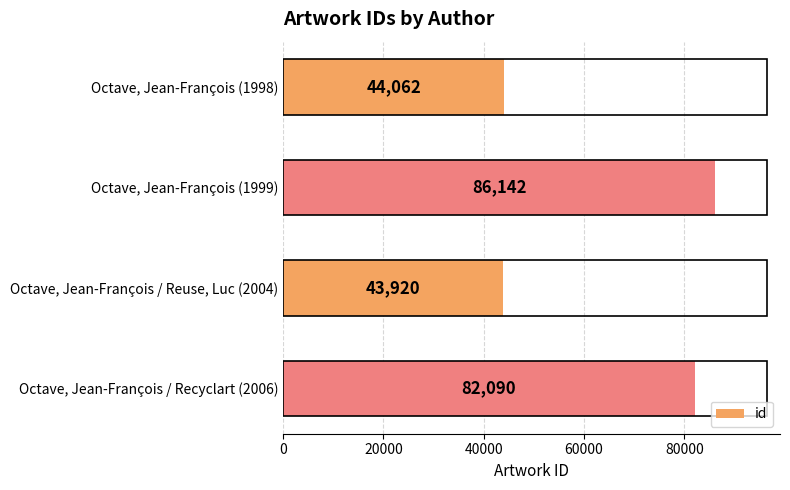

Rank the categories by value from highest to lowest.

Octave, Jean-François (1999), Octave, Jean-François / Recyclart (2006), Octave, Jean-François (1998), Octave, Jean-François / Reuse, Luc (2004)